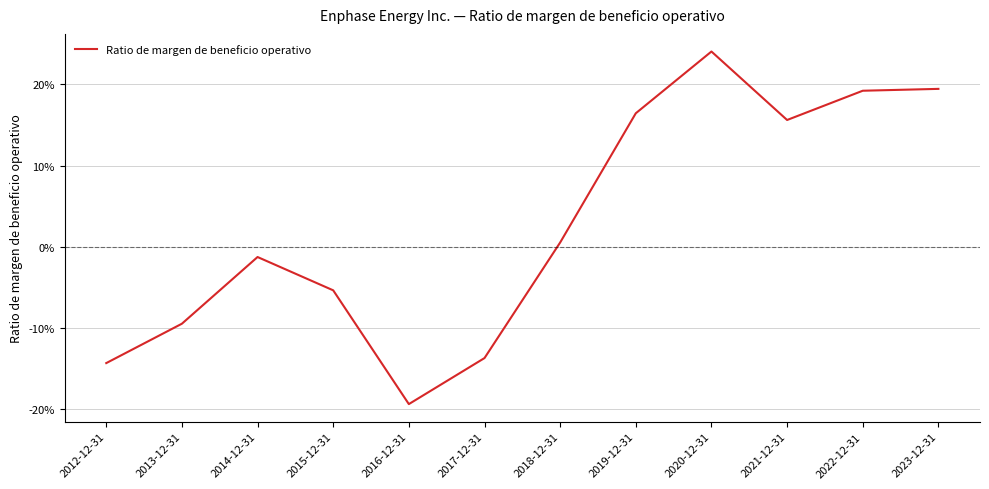

Reading right to left, transcribe all the data shown in this chart.

2023-12-31=0.2	2022-12-31=0.2	2021-12-31=0.2	2020-12-31=0.2	2019-12-31=0.2	2018-12-31=0.0	2017-12-31=-0.1	2016-12-31=-0.2	2015-12-31=-0.1	2014-12-31=-0.0	2013-12-31=-0.1	2012-12-31=-0.1